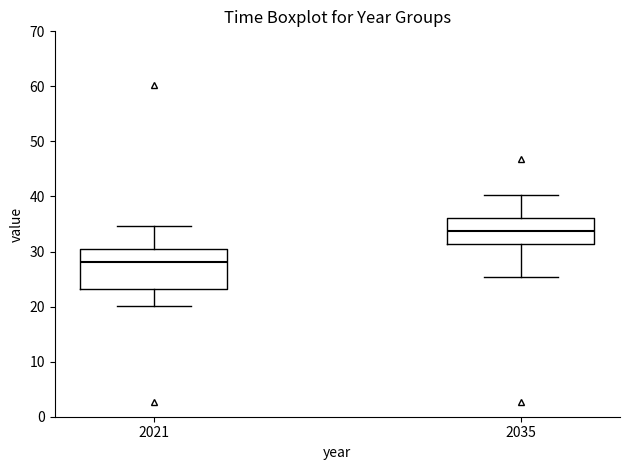

Comparing the boxes themselves (not the whiskers), which one is the tallest?

2021